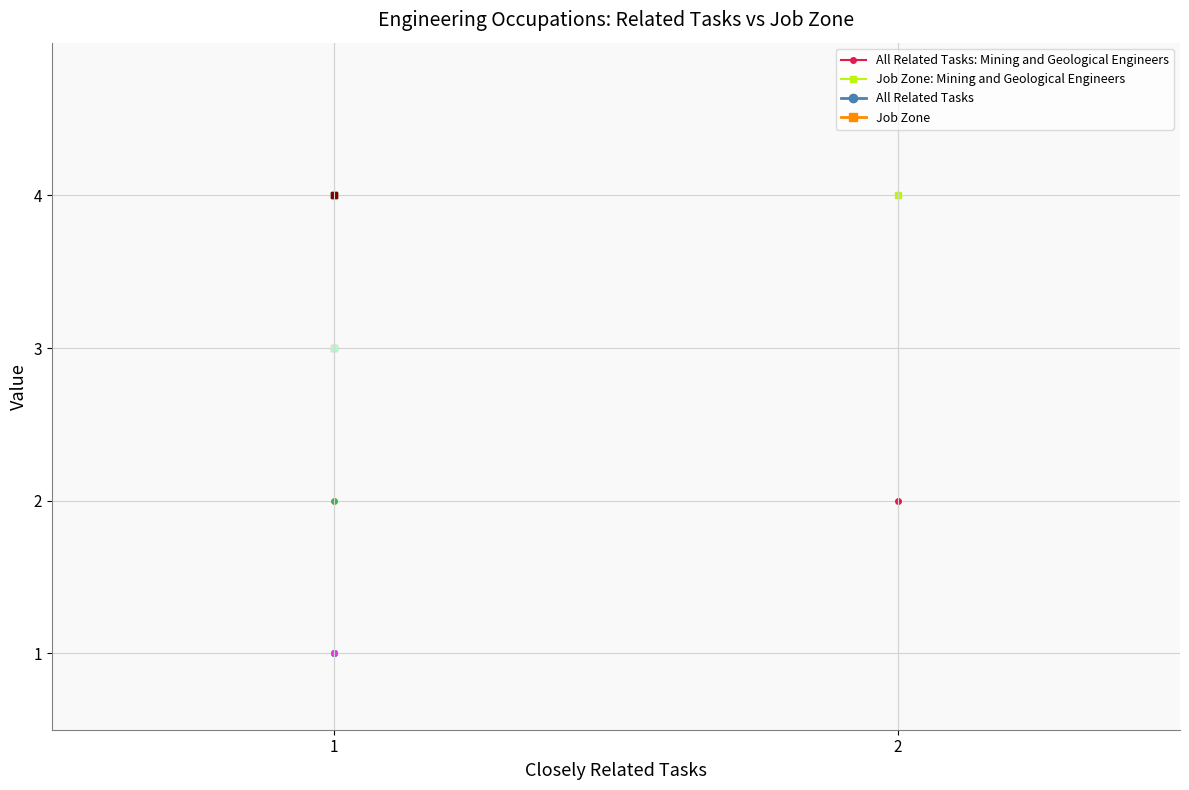

What is the difference between the maximum and minimum values in the Job Zone series?

1